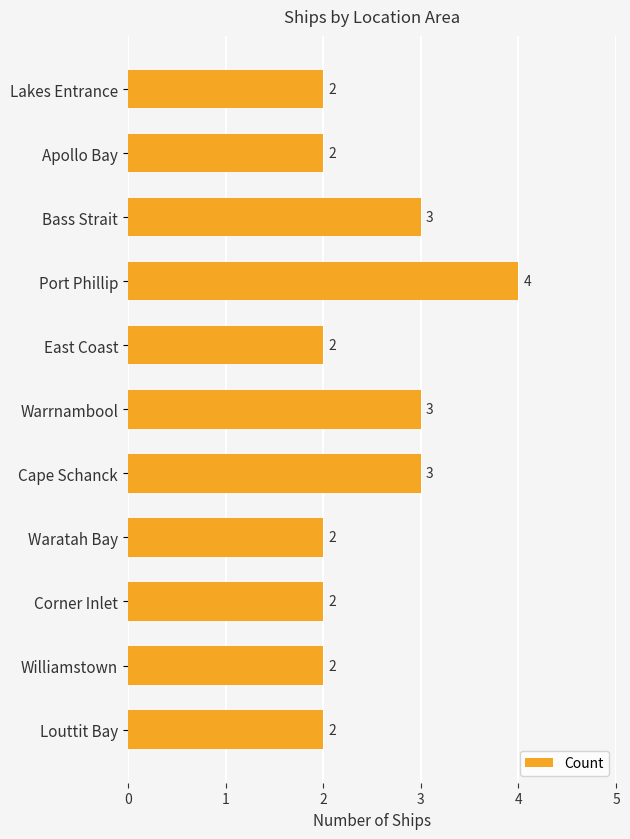

What is the value of the 3rd bar from the top?

3